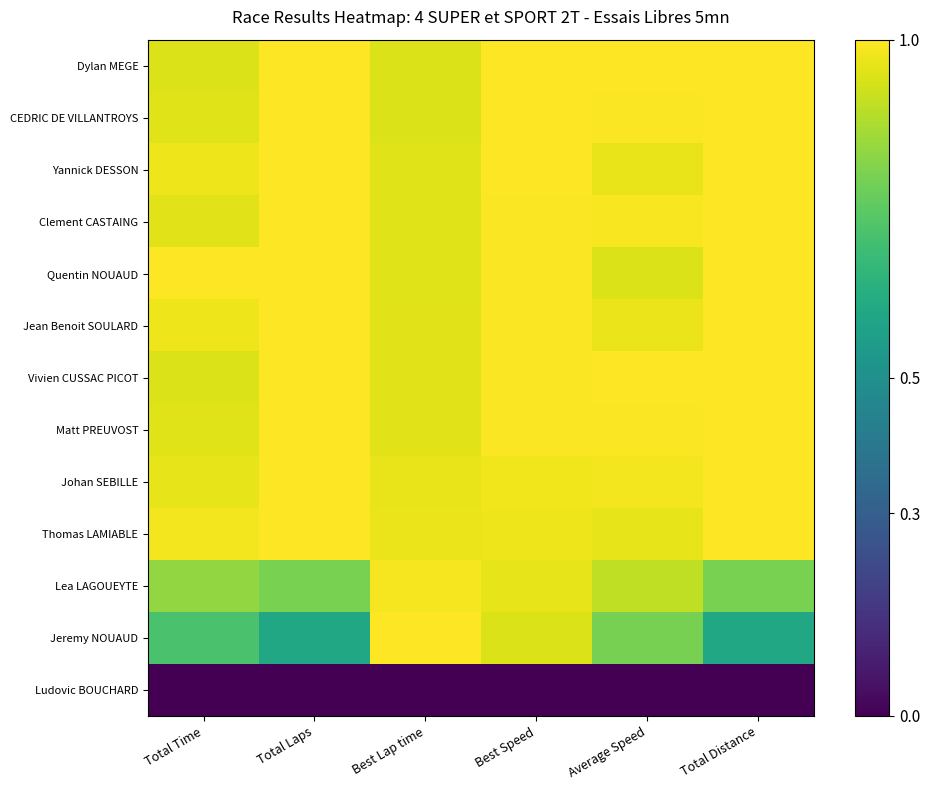

Reading right to left, extract all data points from this chart.

Dylan MEGE: Total Distance=1.0	Average Speed=1.0	Best Speed=1.0	Best Lap time=0.9	Total Laps=1.0	Total Time=0.9
CEDRIC DE VILLANTROYS: Total Distance=1.0	Average Speed=1.0	Best Speed=1.0	Best Lap time=0.9	Total Laps=1.0	Total Time=0.9
Yannick DESSON: Total Distance=1.0	Average Speed=1.0	Best Speed=1.0	Best Lap time=0.9	Total Laps=1.0	Total Time=1.0
Clement CASTAING: Total Distance=1.0	Average Speed=1.0	Best Speed=1.0	Best Lap time=1.0	Total Laps=1.0	Total Time=1.0
Quentin NOUAUD: Total Distance=1.0	Average Speed=0.9	Best Speed=1.0	Best Lap time=1.0	Total Laps=1.0	Total Time=1.0
Jean Benoit SOULARD: Total Distance=1.0	Average Speed=1.0	Best Speed=1.0	Best Lap time=1.0	Total Laps=1.0	Total Time=1.0
Vivien CUSSAC PICOT: Total Distance=1.0	Average Speed=1.0	Best Speed=1.0	Best Lap time=1.0	Total Laps=1.0	Total Time=0.9
Matt PREUVOST: Total Distance=1.0	Average Speed=1.0	Best Speed=1.0	Best Lap time=1.0	Total Laps=1.0	Total Time=1.0
Johan SEBILLE: Total Distance=1.0	Average Speed=1.0	Best Speed=1.0	Best Lap time=1.0	Total Laps=1.0	Total Time=1.0
Thomas LAMIABLE: Total Distance=1.0	Average Speed=1.0	Best Speed=1.0	Best Lap time=1.0	Total Laps=1.0	Total Time=1.0
Lea LAGOUEYTE: Total Distance=0.8	Average Speed=0.9	Best Speed=1.0	Best Lap time=1.0	Total Laps=0.8	Total Time=0.8
Jeremy NOUAUD: Total Distance=0.6	Average Speed=0.8	Best Speed=0.9	Best Lap time=1.0	Total Laps=0.6	Total Time=0.7
Ludovic BOUCHARD: Total Distance=0.0	Average Speed=0.0	Best Speed=0.0	Best Lap time=0.0	Total Laps=0.0	Total Time=0.0